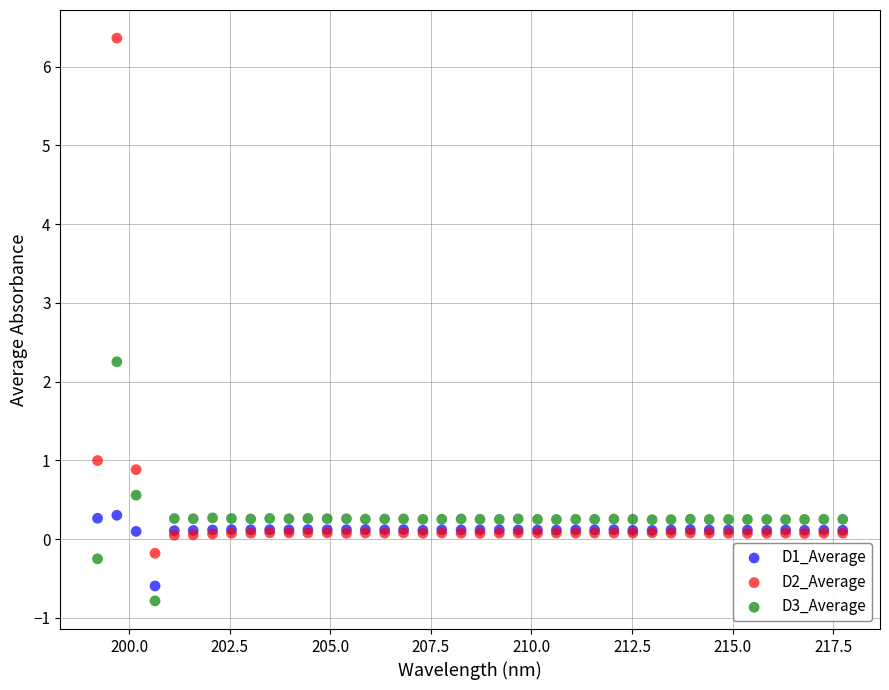

Which series reaches the maximum Y coordinate?

D2_Average